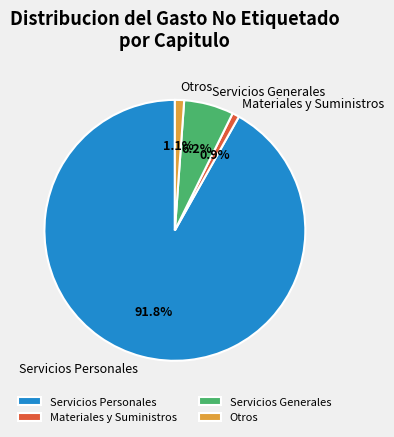

Between Otros and Servicios Generales, which is larger?

Servicios Generales